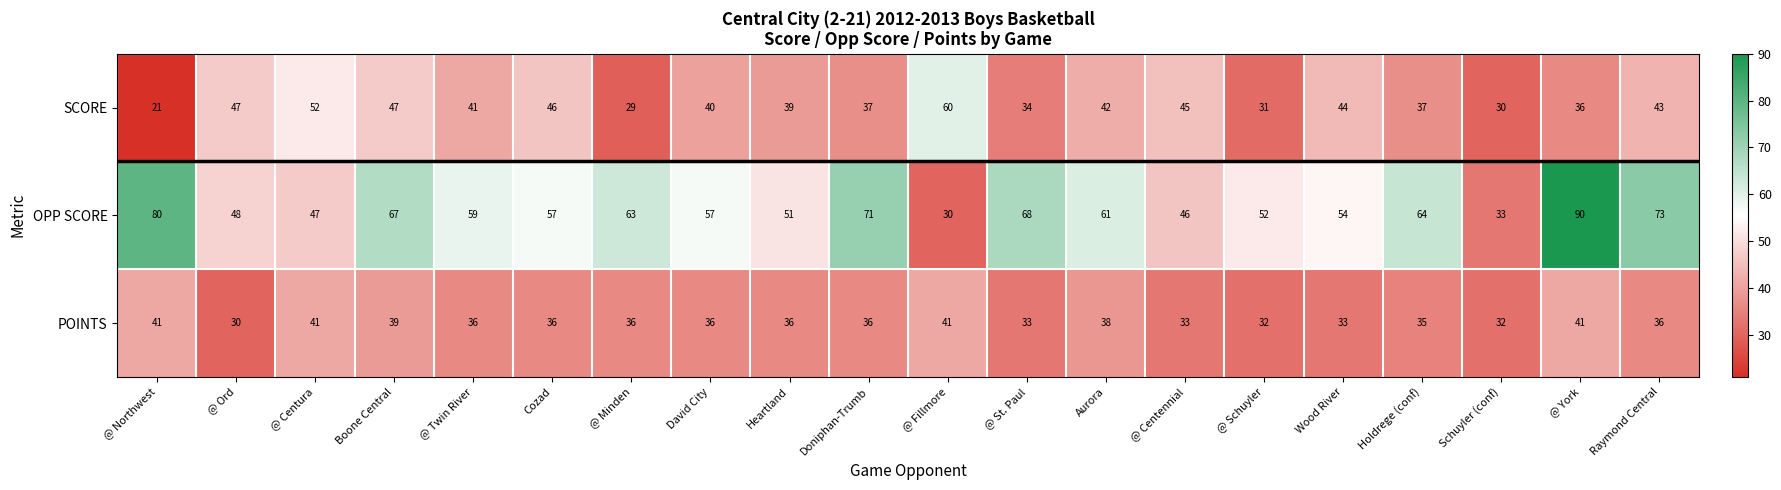

At which category is the sum across all series the highest?

@ York